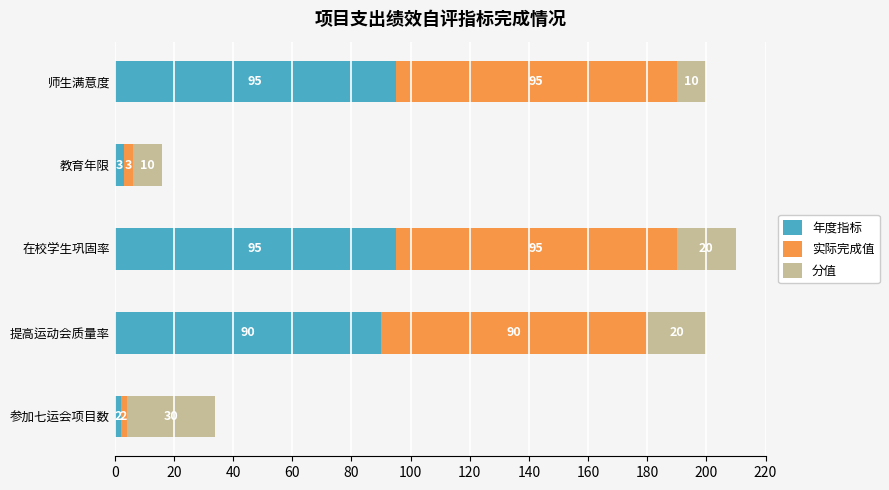

Is it true that 年度指标 equals 2 at 参加七运会项目数?

True